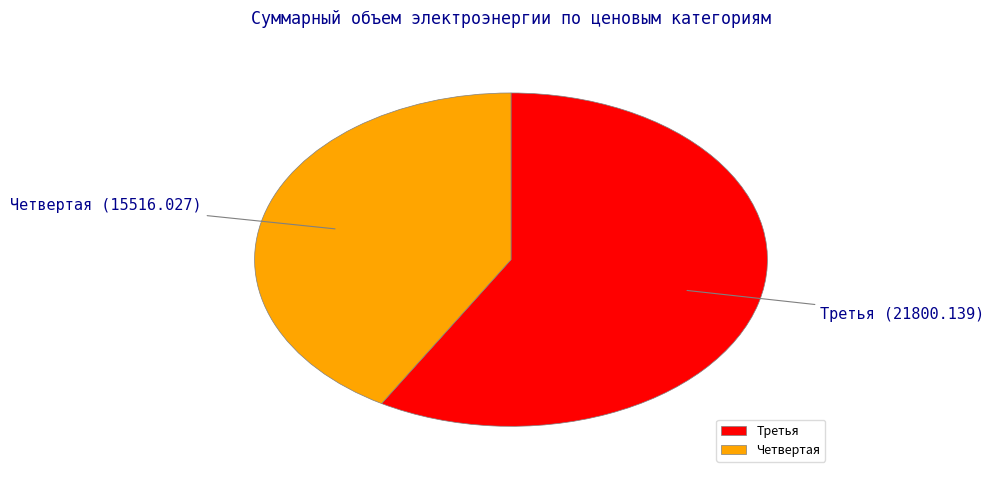

Approximately how many times larger is the value at Четвертая compared to Третья?

0.7